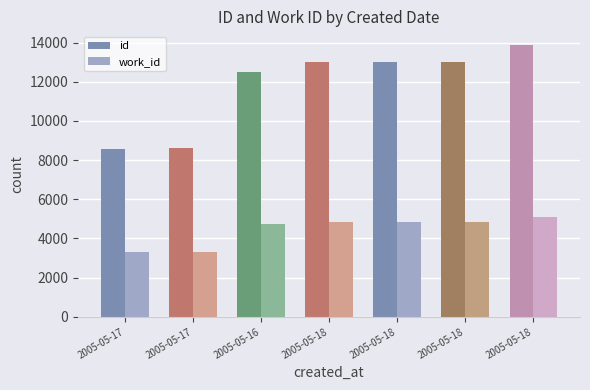

Between 2005-05-18 and 2005-05-18, which series saw the biggest shift?

id